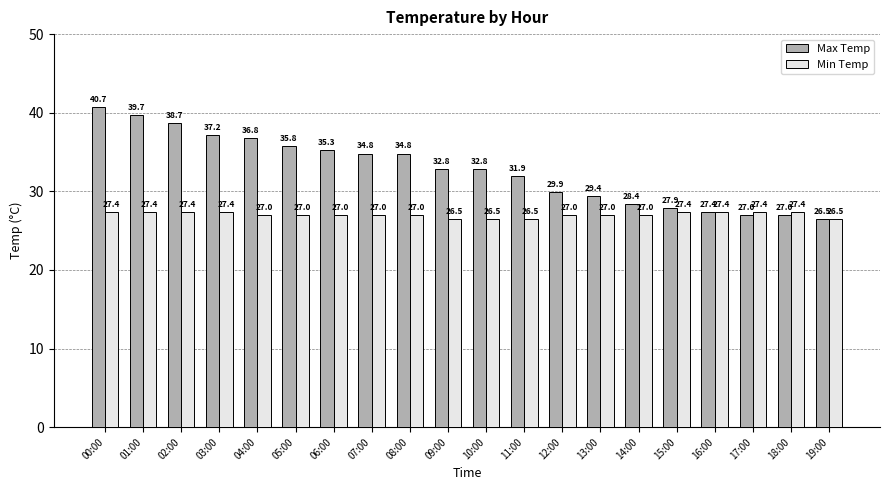

How many distinct data groups are displayed?

2